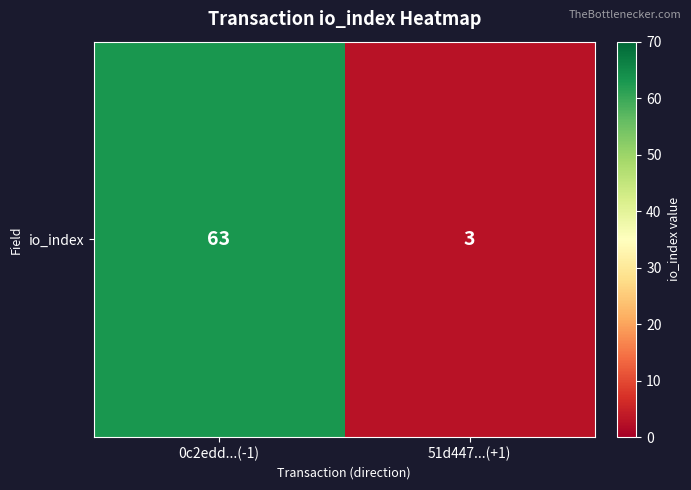

What is the change in value from 0c2edd...(-1) to 51d447...(+1)?

-60